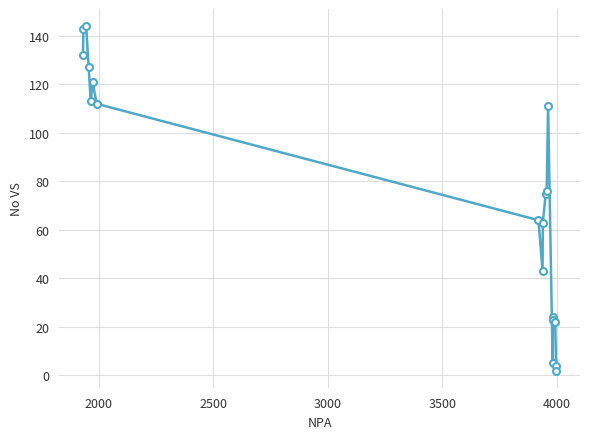

What is the value of the 16th point from the left?

23